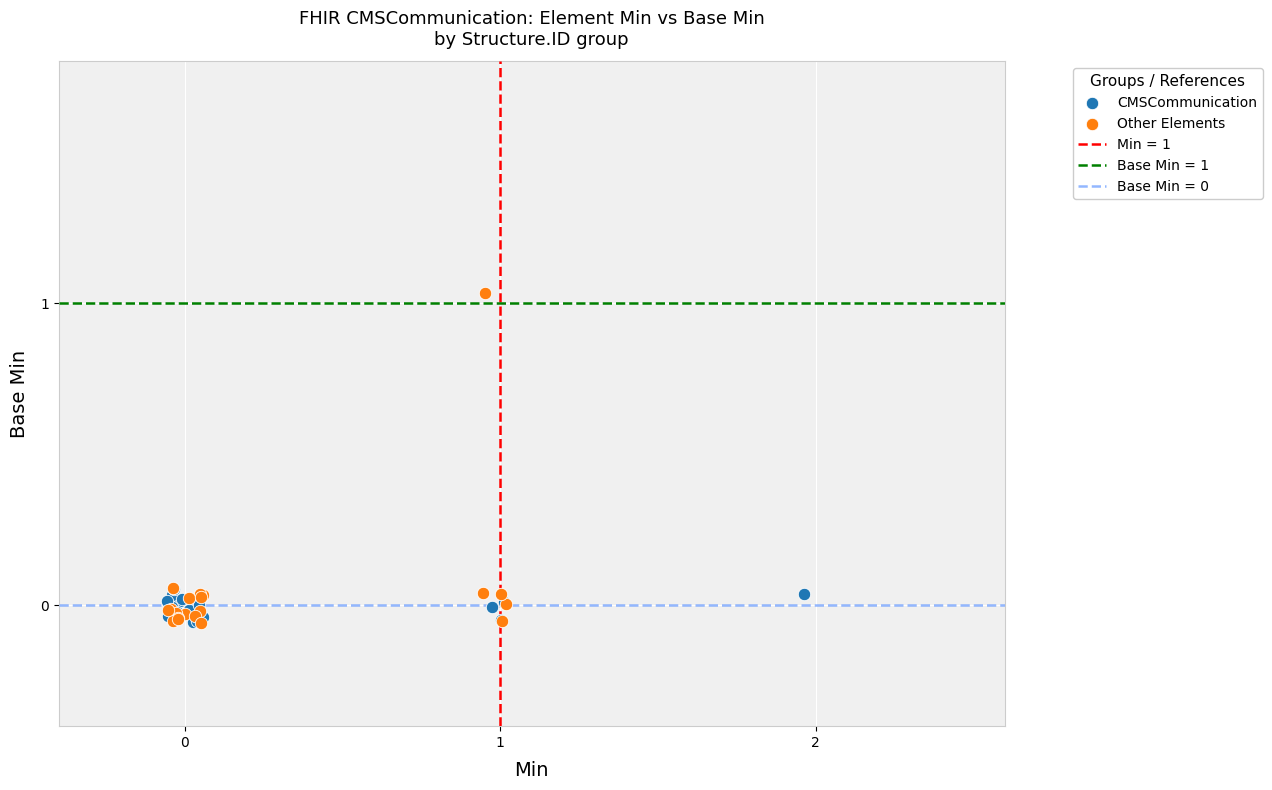

Which series contains the highest Y value?

Other Elements